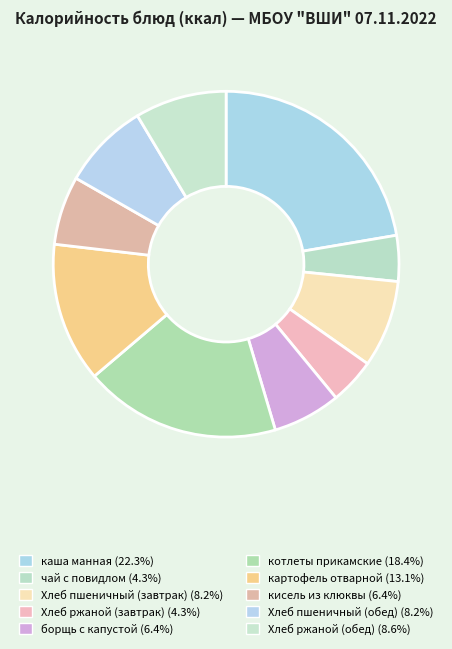

Which category has the smallest portion of the pie?

чай с повидлом